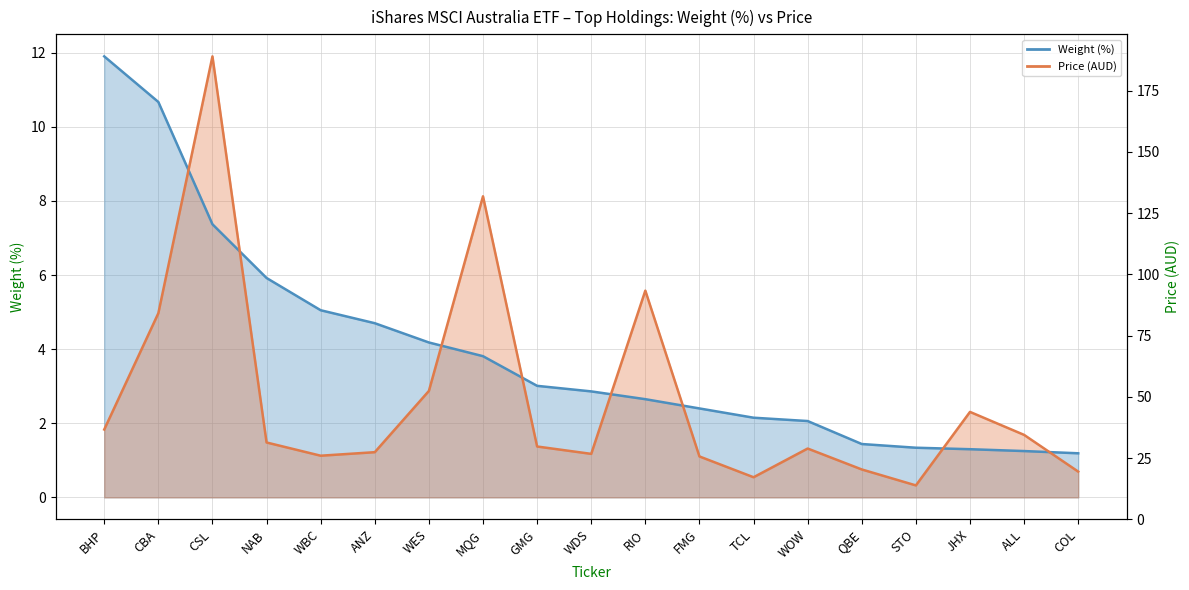

True or false: Weight (%) line and Price (AUD, scaled) line cross at least once.

True